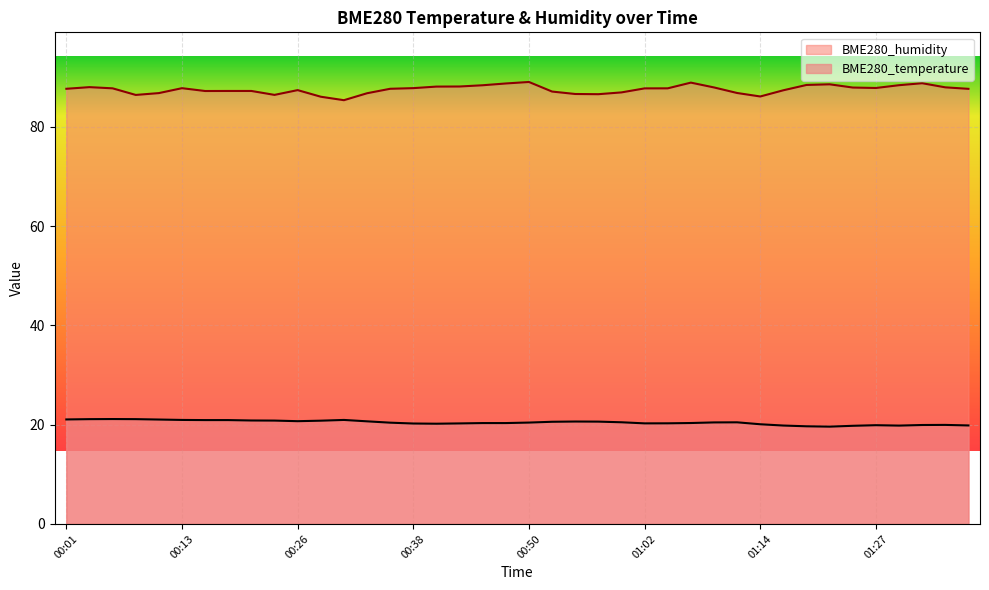

List the series in order of their overall mean, highest first.

BME280_humidity, BME280_temperature